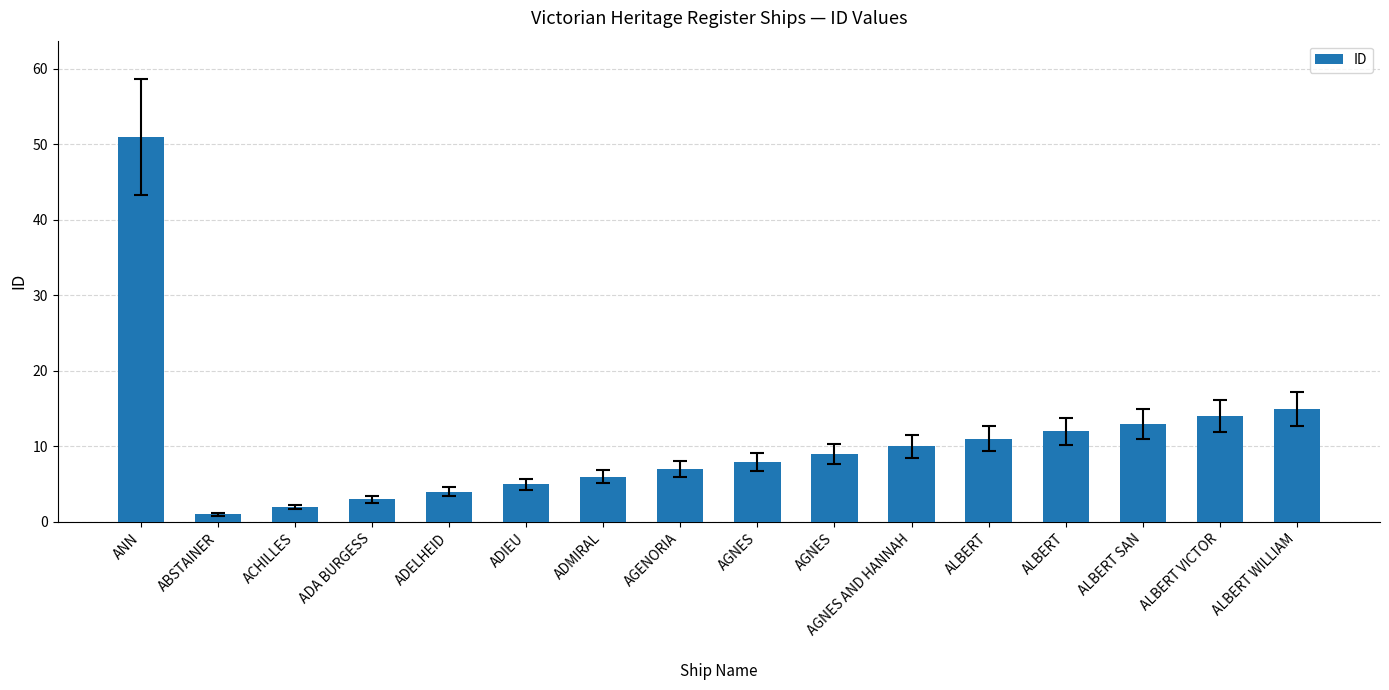

Are the bars grouped side by side (vs. stacked)?

No